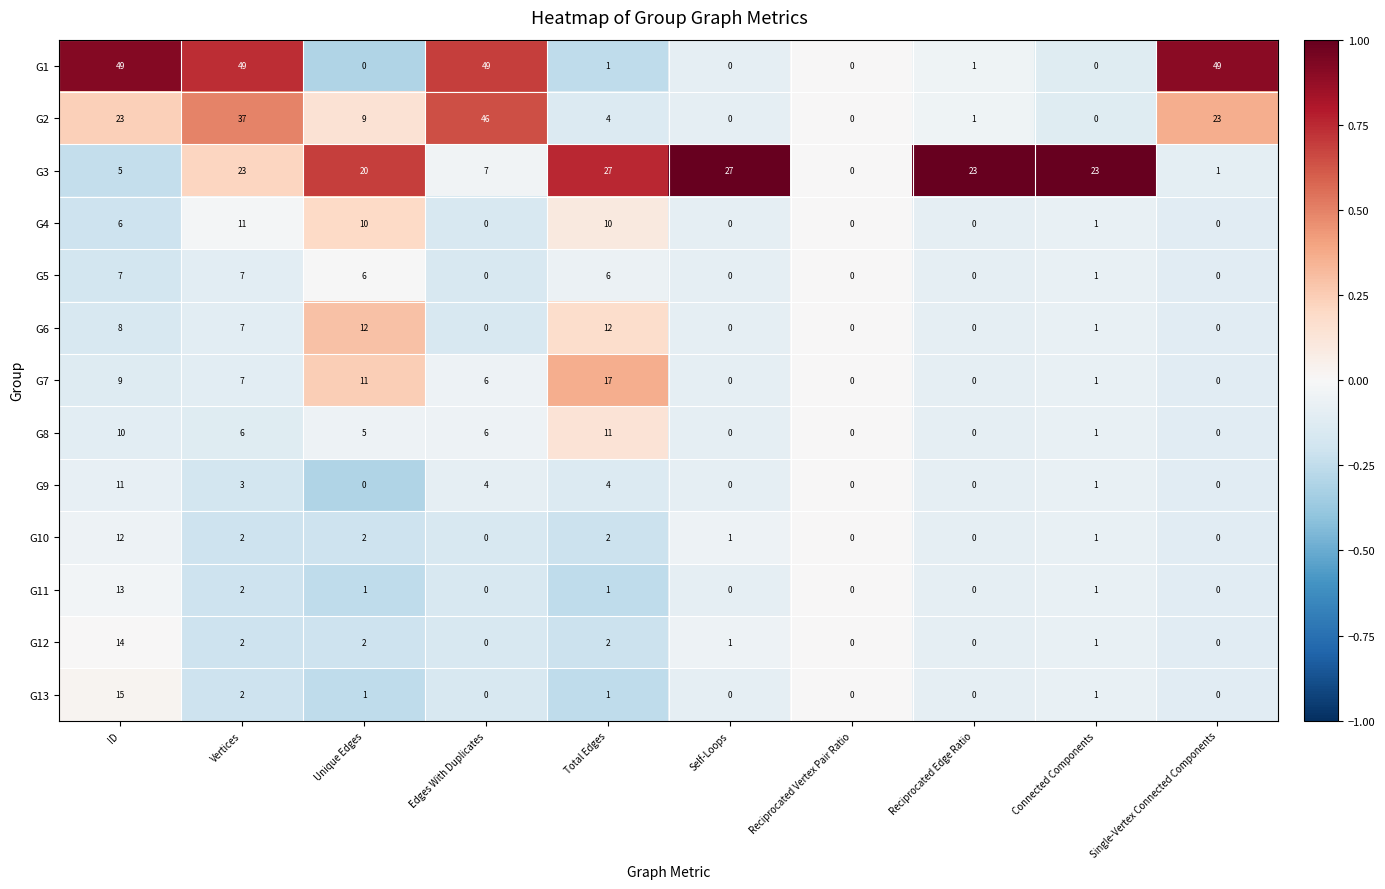

How many distinct data groups are displayed?

13